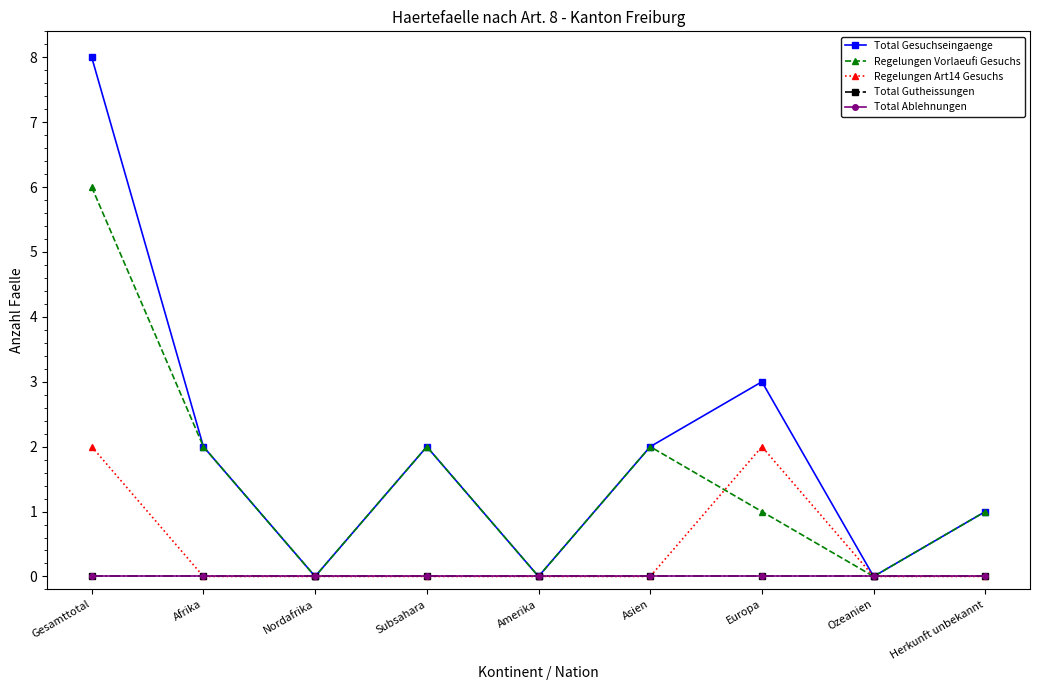

True or false: Total Gutheissungen has more than 1 points higher than both neighbors.

False